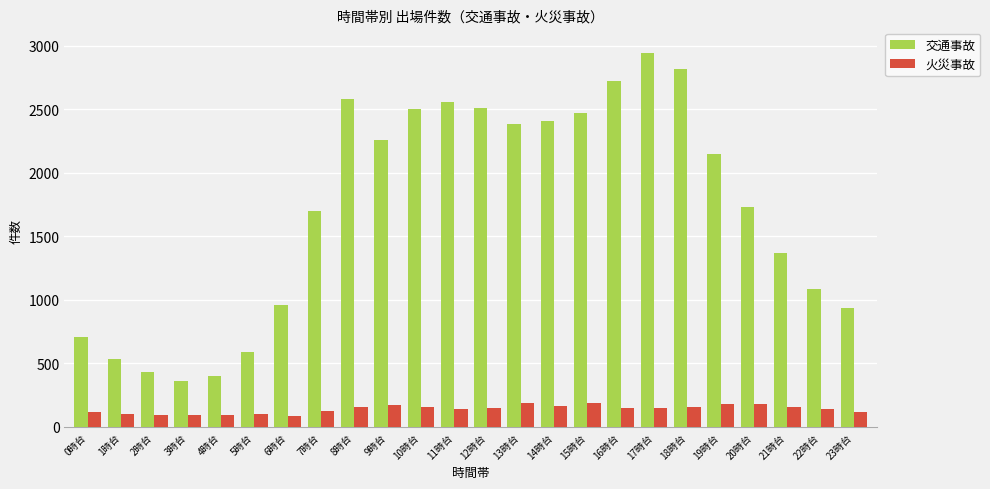

What is the sum of all 火災事故 values?

3354